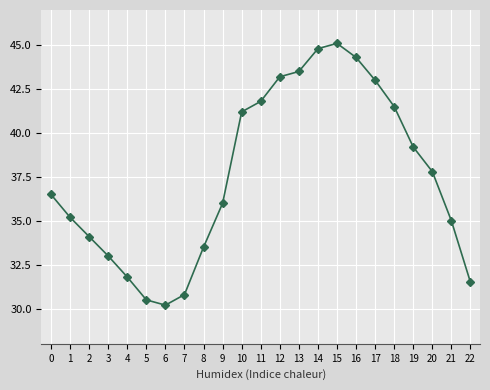

Count the number of data series in this chart.

1